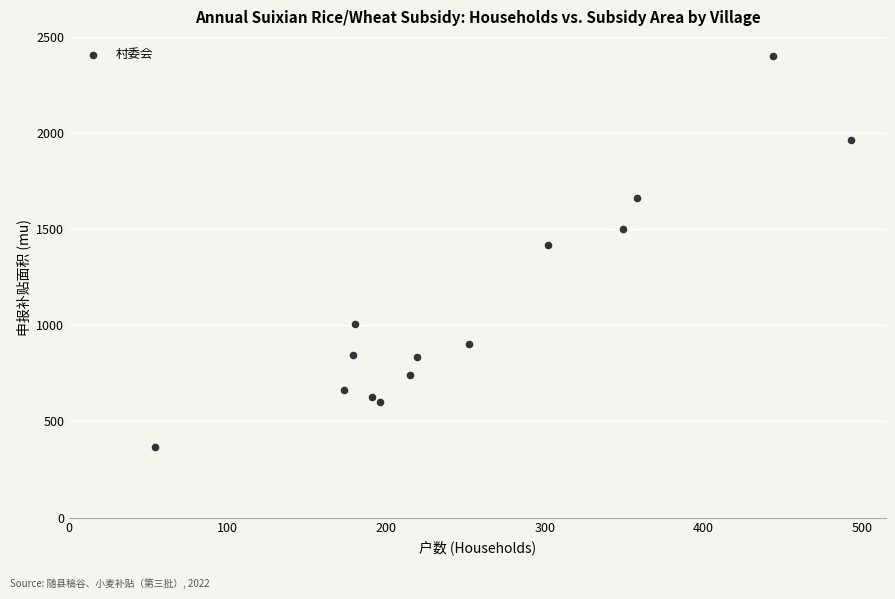

What Y value in the scatter plot is closest to 1383?

1419.2